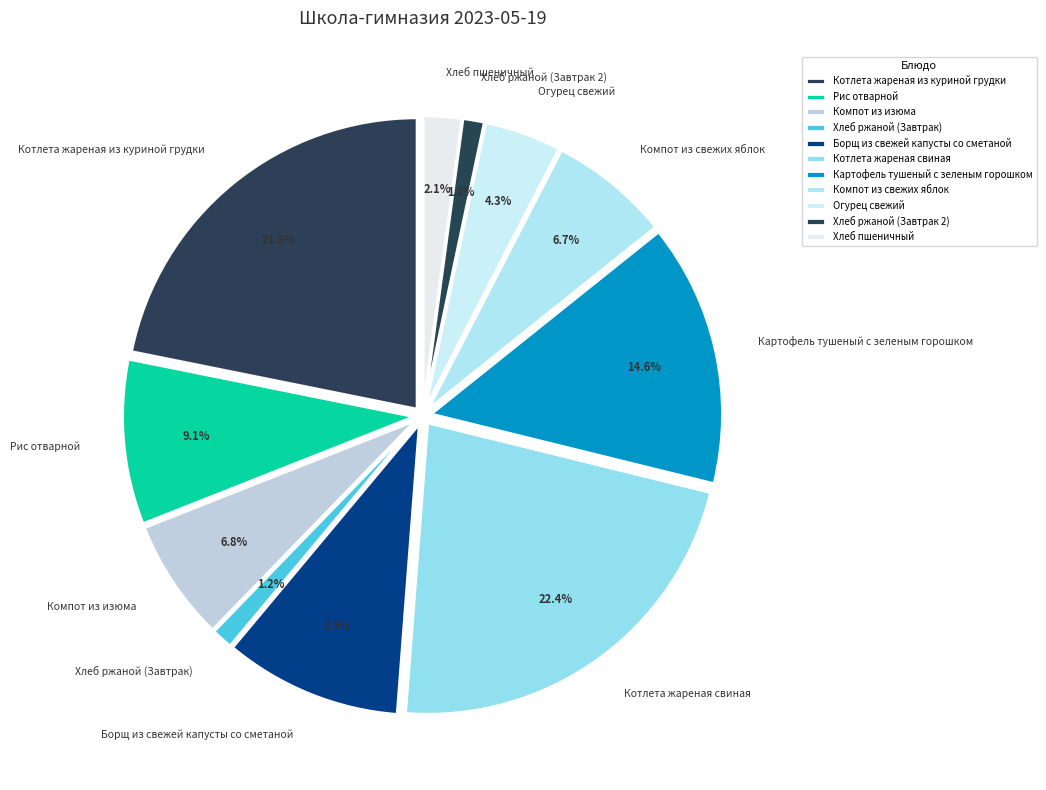

To the nearest percent, what is the average slice percentage?

9%